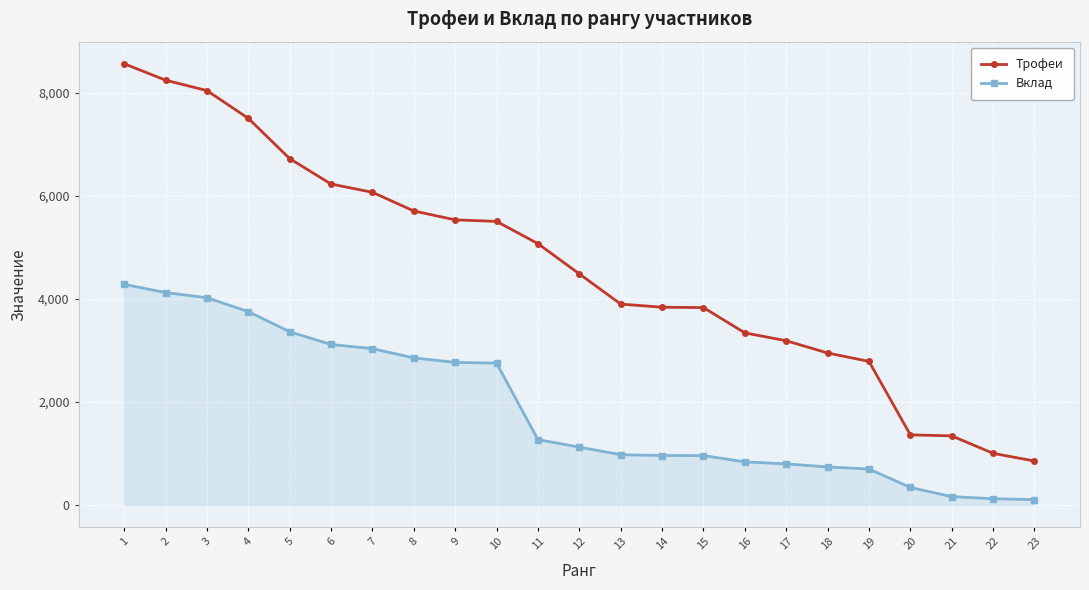

How many series are shown in this chart?

2